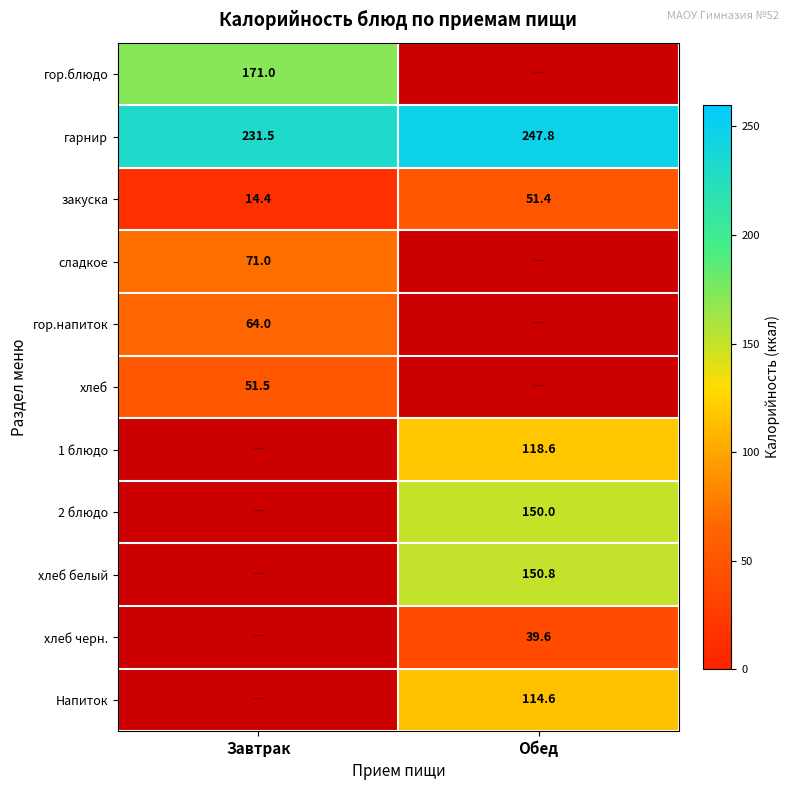

True or false: хлеб has a value of 67.5 at Завтрак.

False